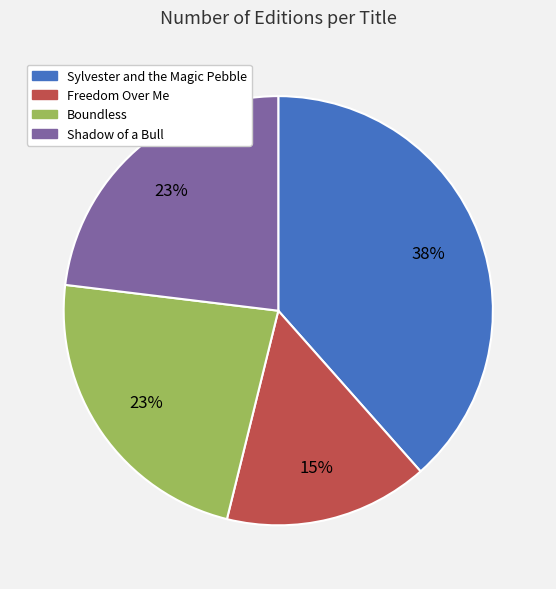

Is the sum of Freedom Over Me and Boundless greater than half?

No